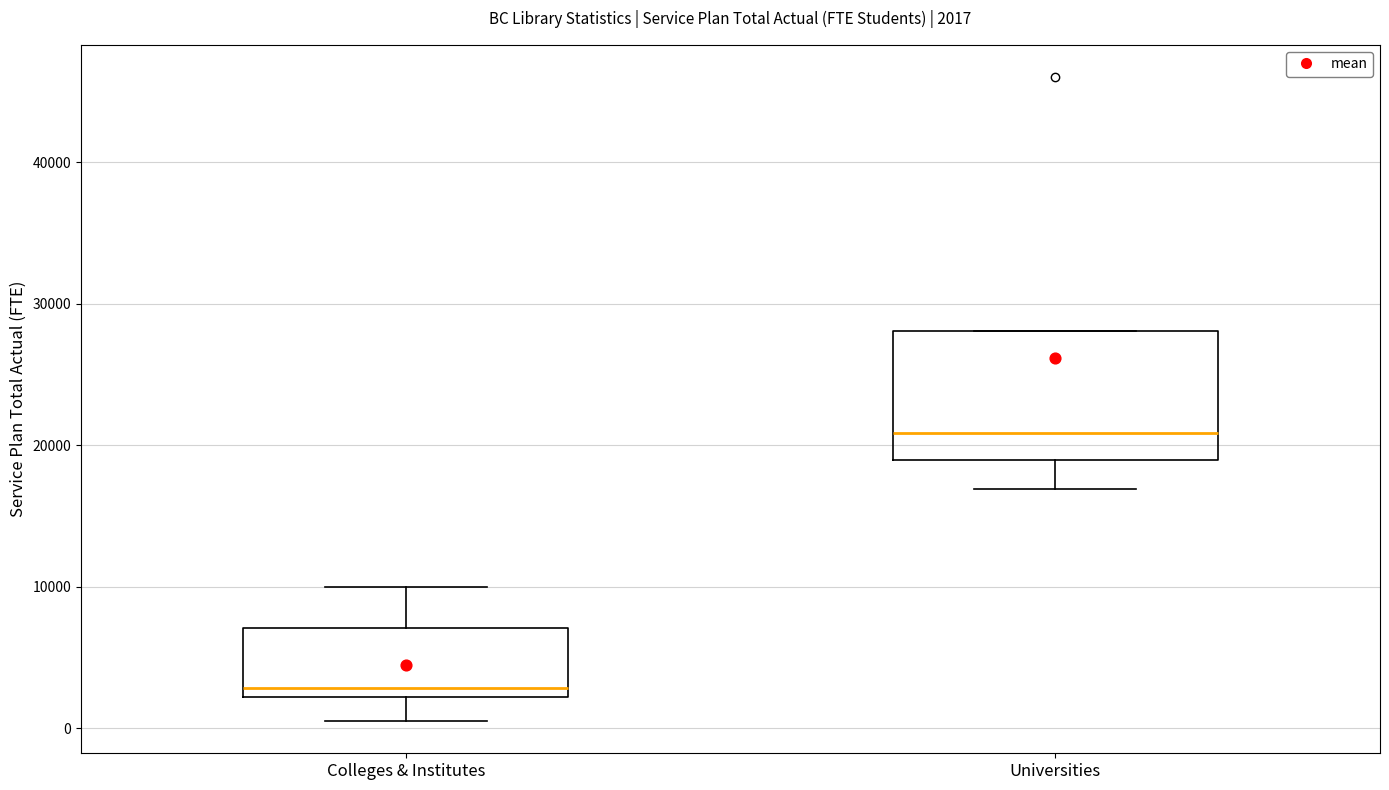

Which box is the tallest, from its lower edge to its upper edge?

Universities